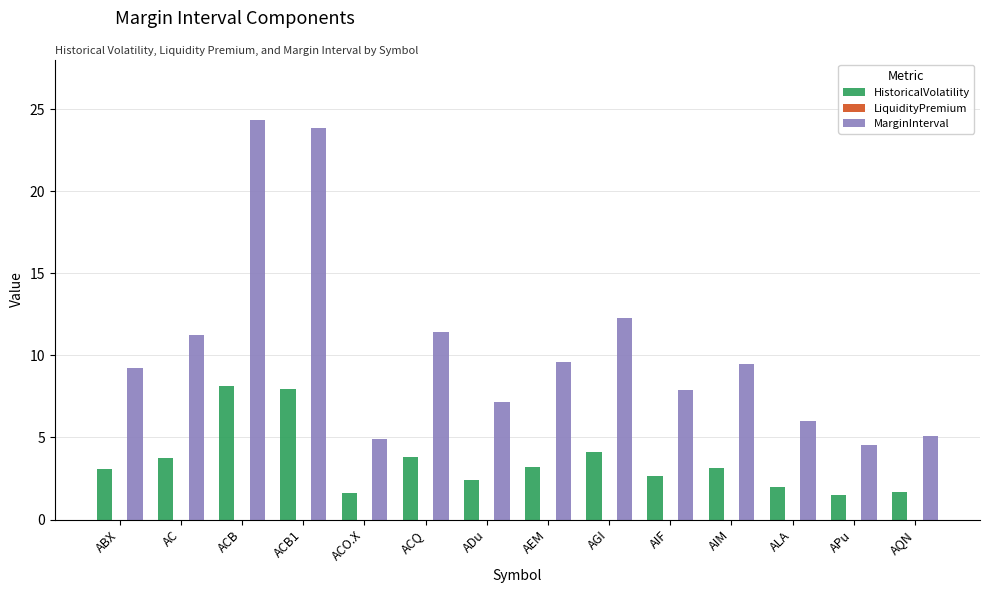

Rank the series by their maximum value, from lowest to highest.

HistoricalVolatility, MarginInterval